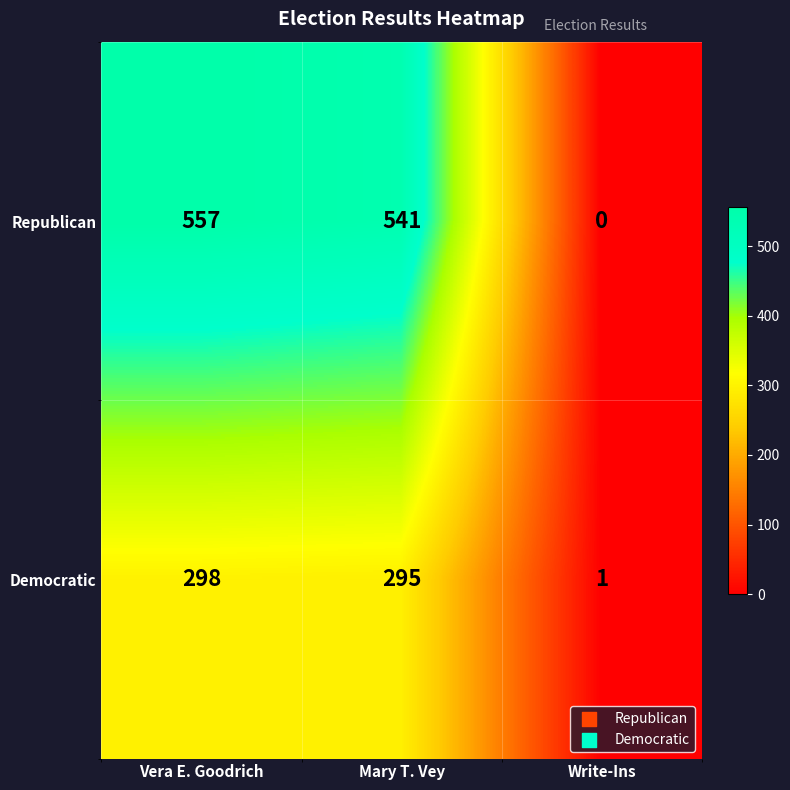

What is the difference between the Democratic values at Mary T. Vey and Vera E. Goodrich?

3